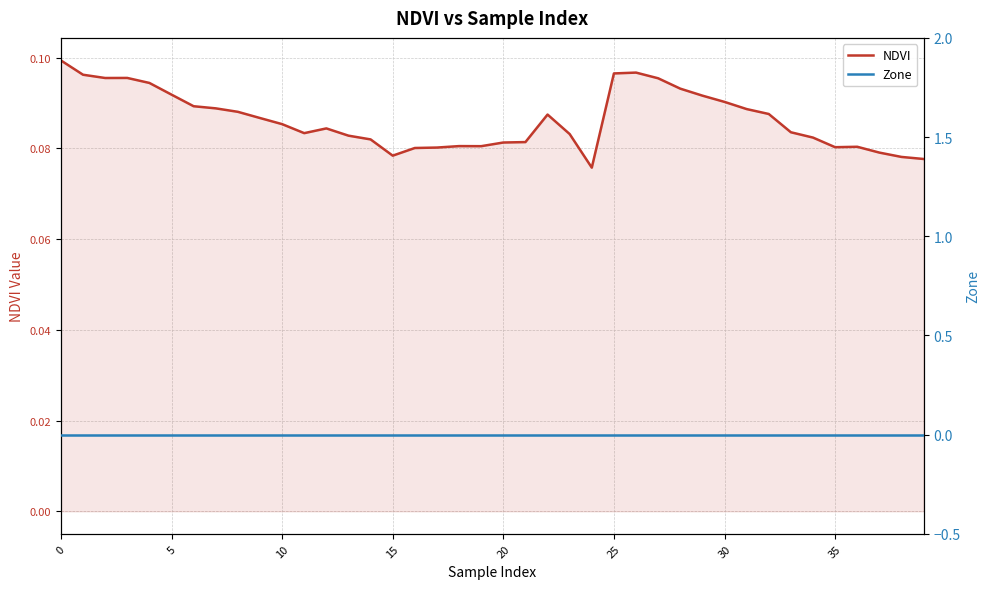

Reading left to right, transcribe all the data shown in this chart.

NDVI: 0.1	0.1	0.1	0.1	0.1	0.1	0.1	0.1	0.1	0.1	0.1	0.1	0.1	0.1	0.1	0.1	0.1	0.1	0.1	0.1	0.1	0.1	0.1	0.1	0.1	0.1	0.1	0.1	0.1	0.1	0.1	0.1	0.1	0.1	0.1	0.1	0.1	0.1	0.1	0.1
Zone: 0.0	0.0	0.0	0.0	0.0	0.0	0.0	0.0	0.0	0.0	0.0	0.0	0.0	0.0	0.0	0.0	0.0	0.0	0.0	0.0	0.0	0.0	0.0	0.0	0.0	0.0	0.0	0.0	0.0	0.0	0.0	0.0	0.0	0.0	0.0	0.0	0.0	0.0	0.0	0.0